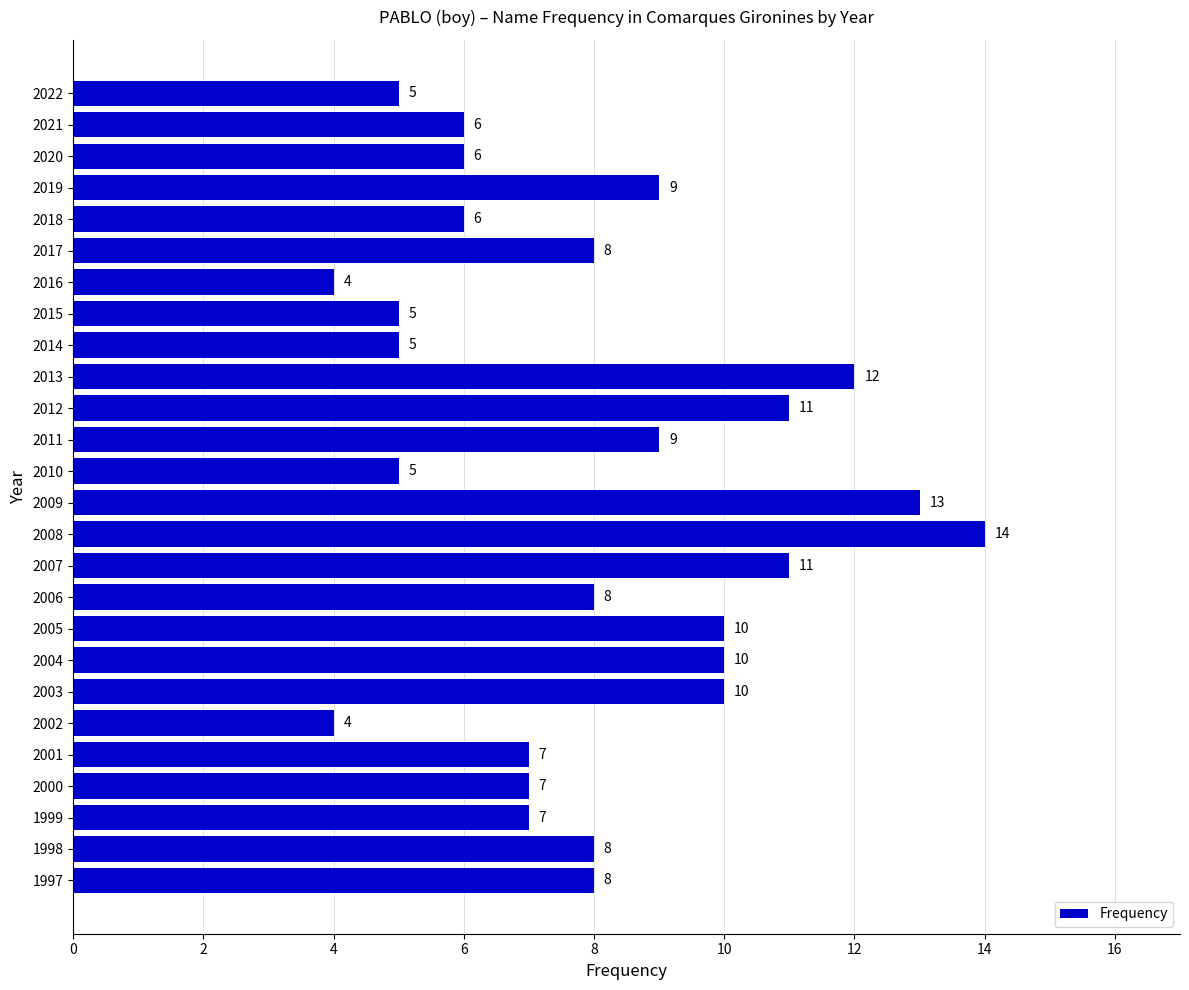

Reading bottom to top, transcribe all the data shown in this chart.

1997=8	1998=8	1999=7	2000=7	2001=7	2002=4	2003=10	2004=10	2005=10	2006=8	2007=11	2008=14	2009=13	2010=5	2011=9	2012=11	2013=12	2014=5	2015=5	2016=4	2017=8	2018=6	2019=9	2020=6	2021=6	2022=5